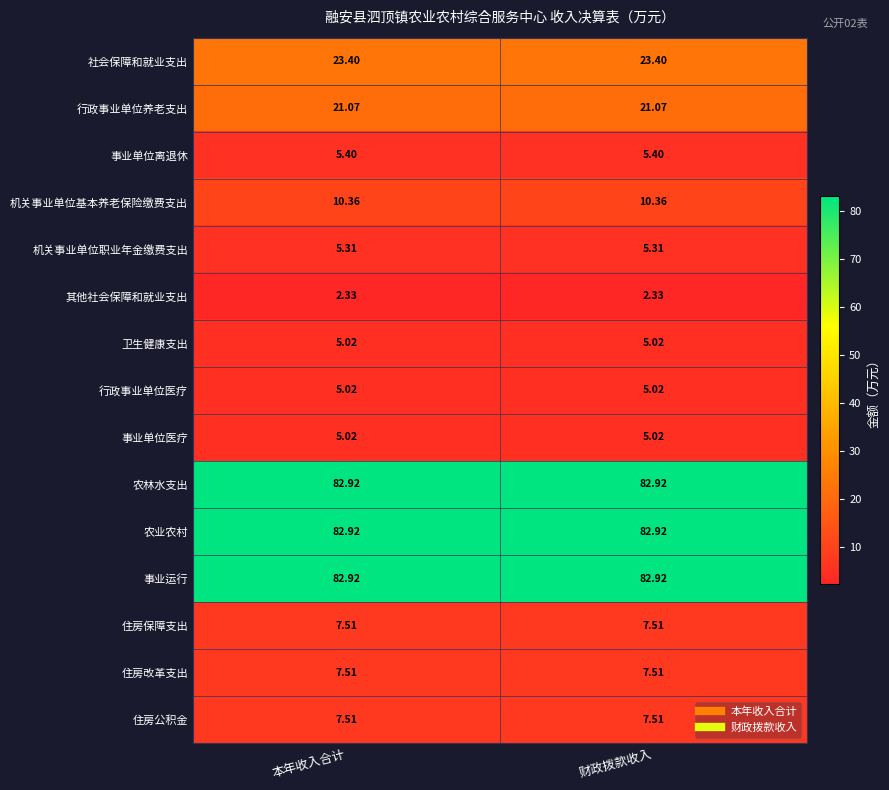

Is the value of 社会保障和就业支出 at 本年收入合计 greater than the value of 农业农村 at 财政拨款收入?

No